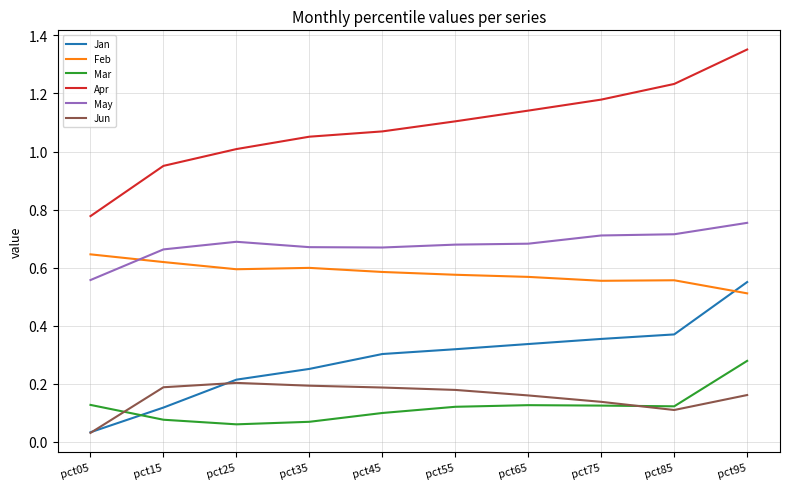

True or false: Jun and May intersect in this chart.

False